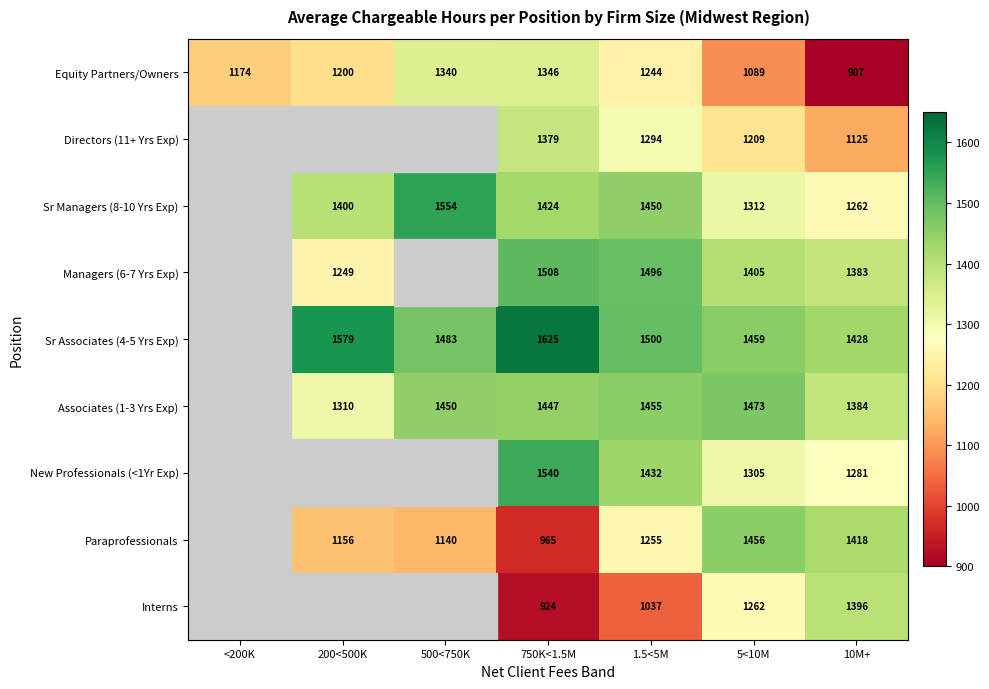

At which category is the sum across all series the highest?

1.5<5M